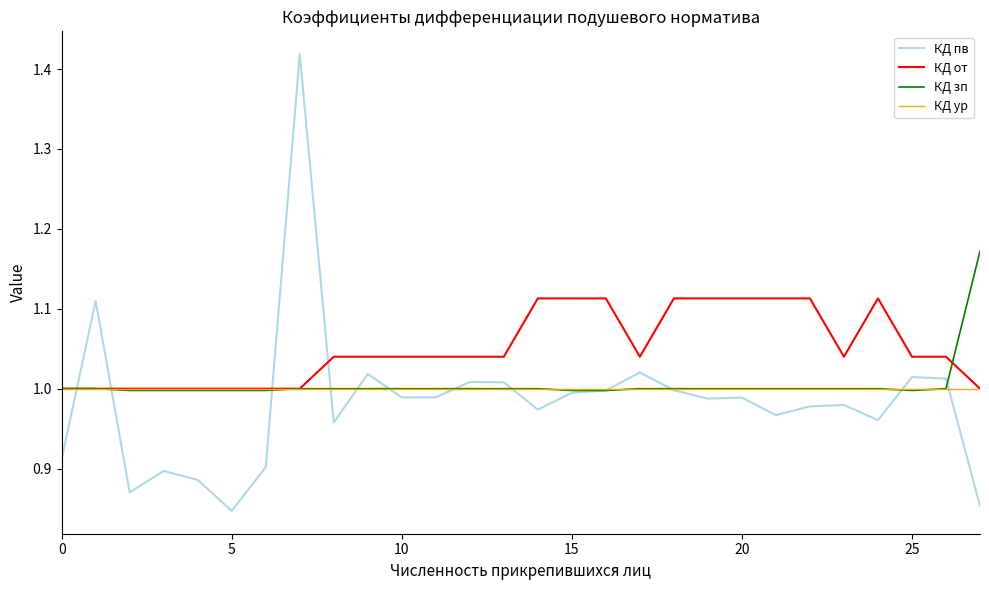

List the series in order of their peak value, lowest first.

КД ур, КД от, КД зп, КД пв